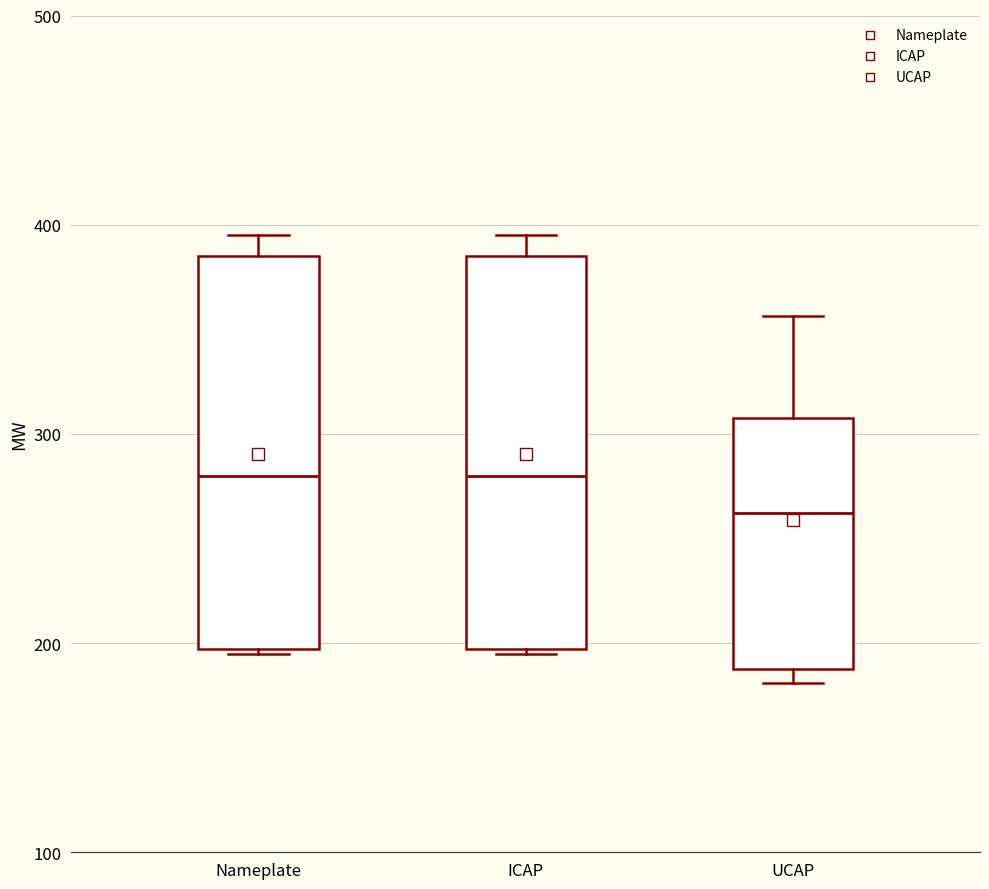

Which box has the lowest median line?

UCAP